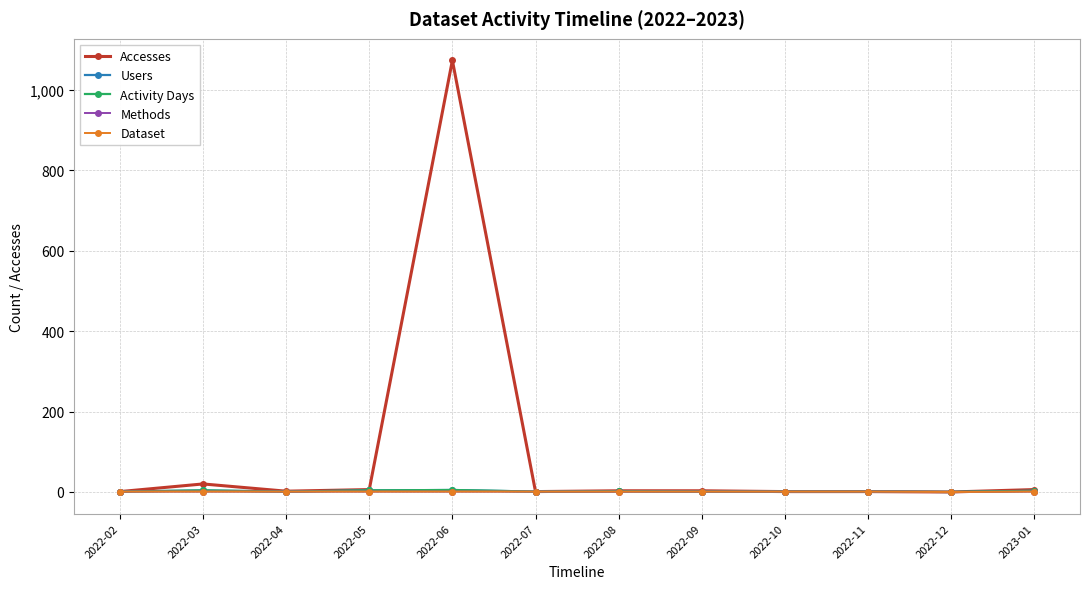

Is this an area chart (filled region under the line)?

No